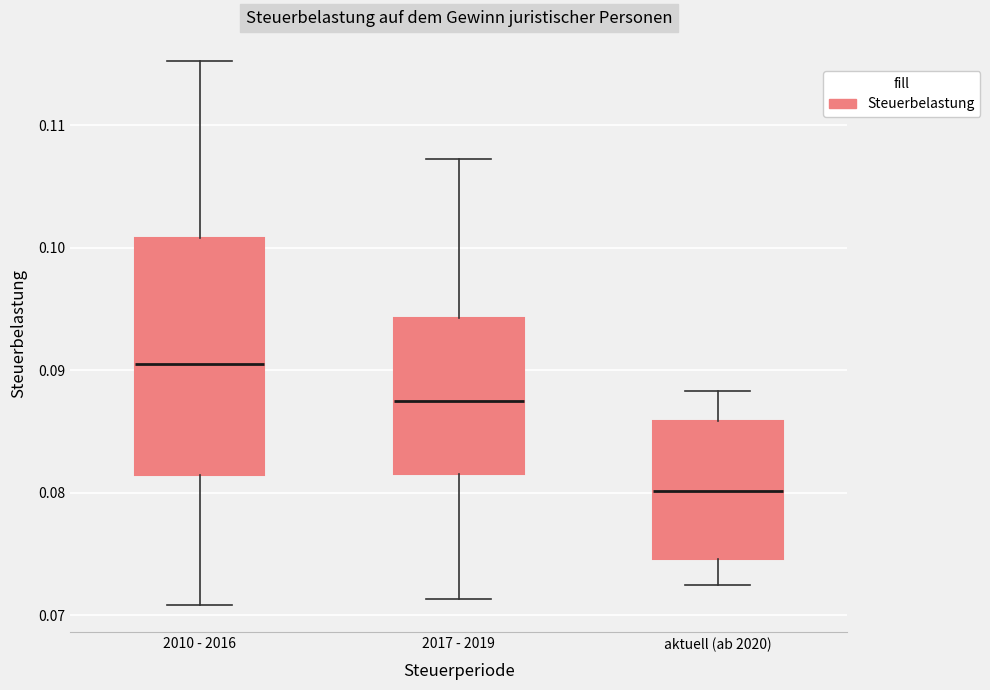

Reading left to right, transcribe this box plot: for each box, give where its median line is, the range the box spans, and where its two whiskers end, as read against the y-axis. The values are not printed on the chart, so give them approximately, as read against the axis.

2010 - 2016: median 0.091, box 0.081 to 0.101, whiskers 0.071 to 0.115
2017 - 2019: median 0.087, box 0.082 to 0.094, whiskers 0.071 to 0.107
aktuell (ab 2020): median 0.080, box 0.075 to 0.086, whiskers 0.072 to 0.088